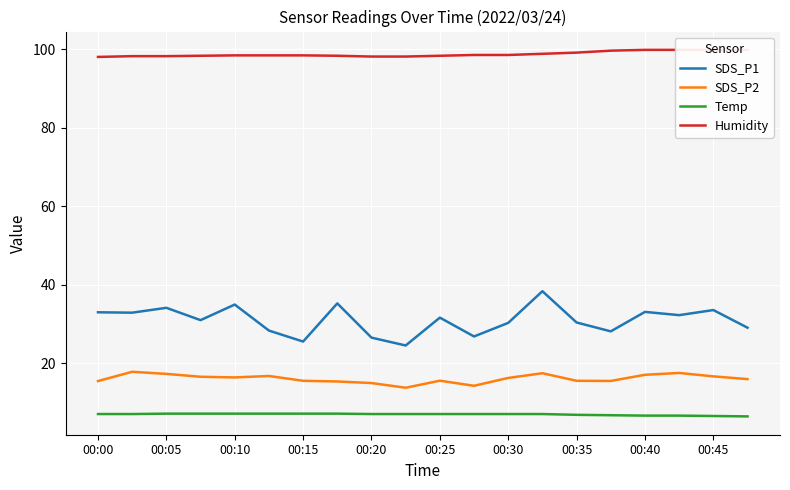

Reading left to right, transcribe all the data shown in this chart.

SDS_P1: 33.0	32.9	34.2	31.0	35.0	28.4	25.6	35.3	26.6	24.6	31.7	26.9	30.3	38.4	30.4	28.2	33.1	32.3	33.6	29.1
SDS_P2: 15.5	17.9	17.3	16.6	16.4	16.8	15.6	15.4	15.0	13.8	15.6	14.3	16.3	17.5	15.6	15.5	17.1	17.6	16.7	16.0
Temp: 7.1	7.1	7.2	7.2	7.2	7.2	7.2	7.2	7.1	7.1	7.1	7.1	7.1	7.1	6.9	6.8	6.7	6.7	6.6	6.5
Humidity: 98.1	98.3	98.3	98.4	98.5	98.5	98.5	98.4	98.2	98.2	98.4	98.6	98.6	98.9	99.2	99.7	99.9	99.9	99.9	99.9